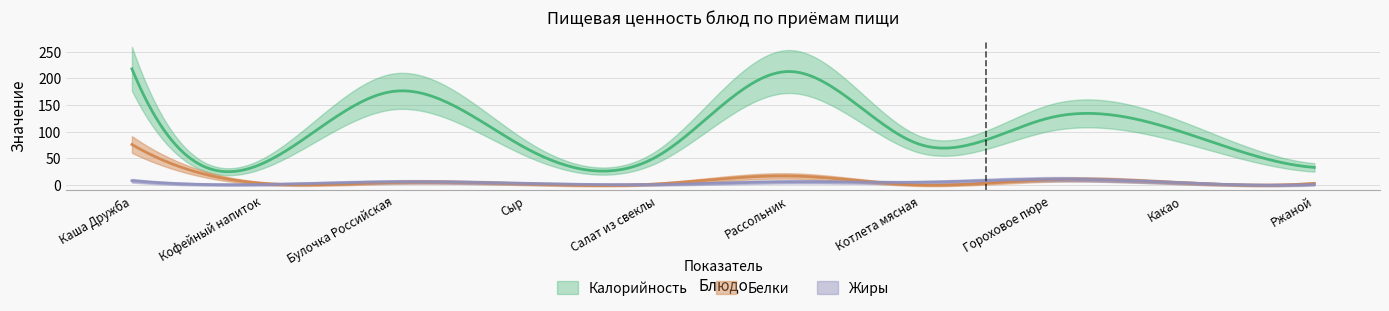

Between Булочка Российская and Котлета мясная, which is larger?

Булочка Российская